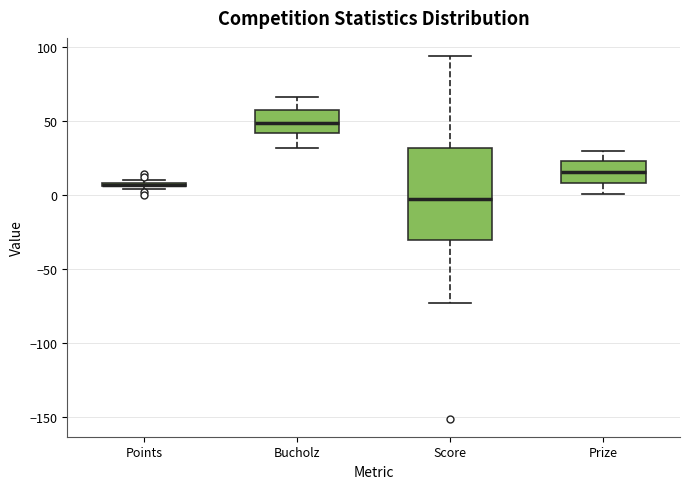

Where is the lower edge of the box for Prize on the y-axis? The values are not printed on the chart, so give them approximately, as read against the axis.

10